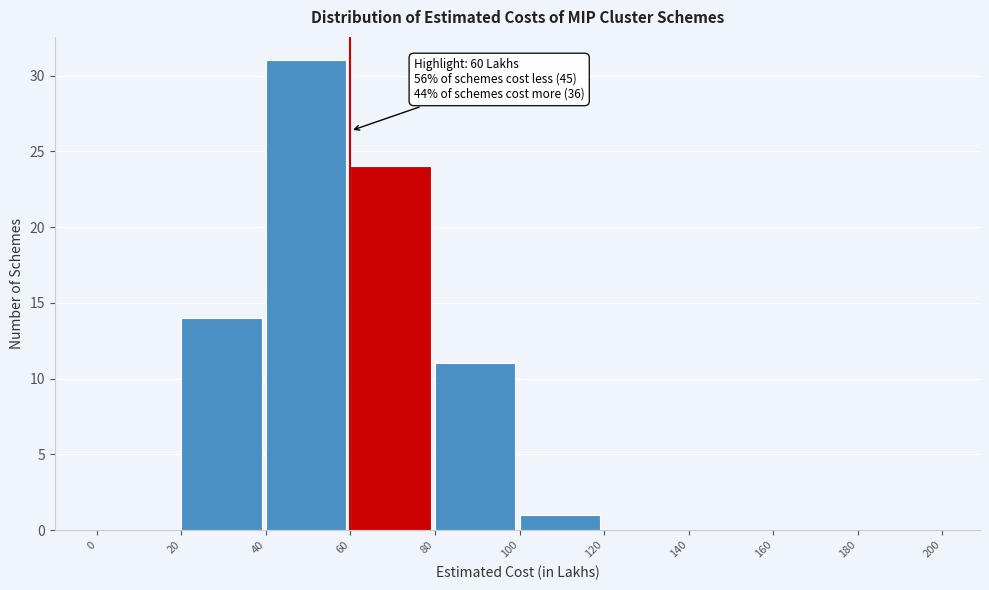

Over which range of the x-axis is the bar tallest?

40 to 60